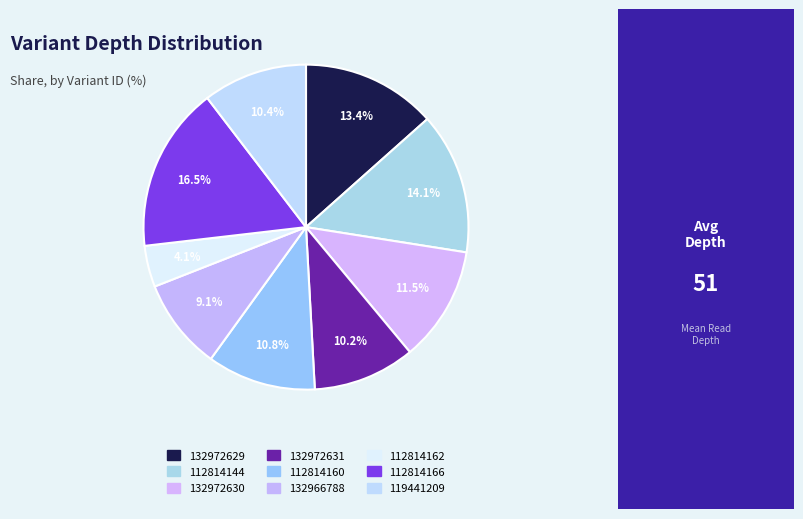

To the nearest percent, what percentage of the pie is 112814160?

11%